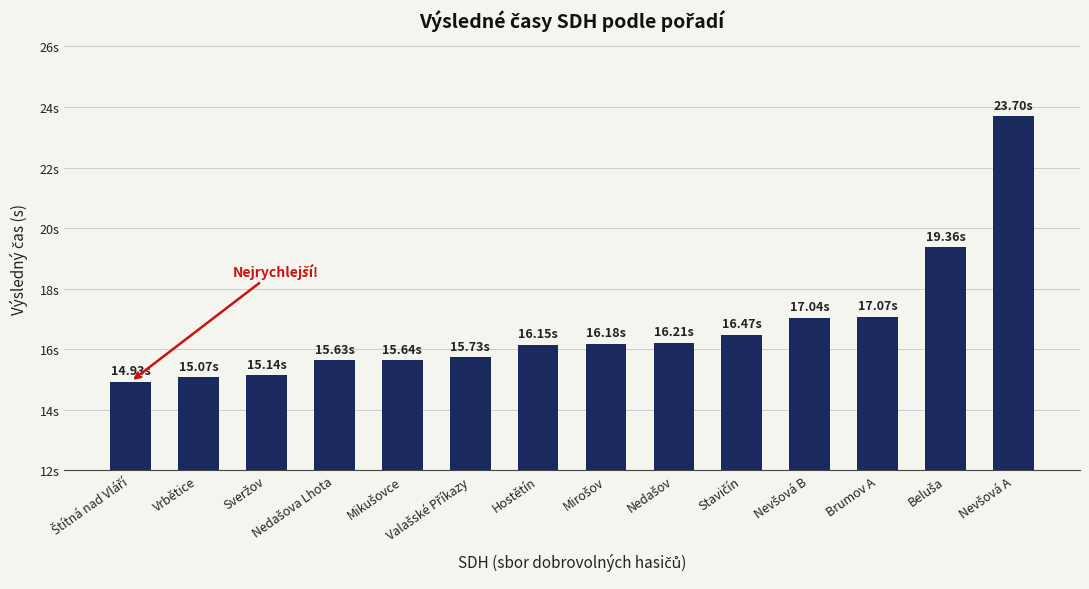

What is the average value?

16.7